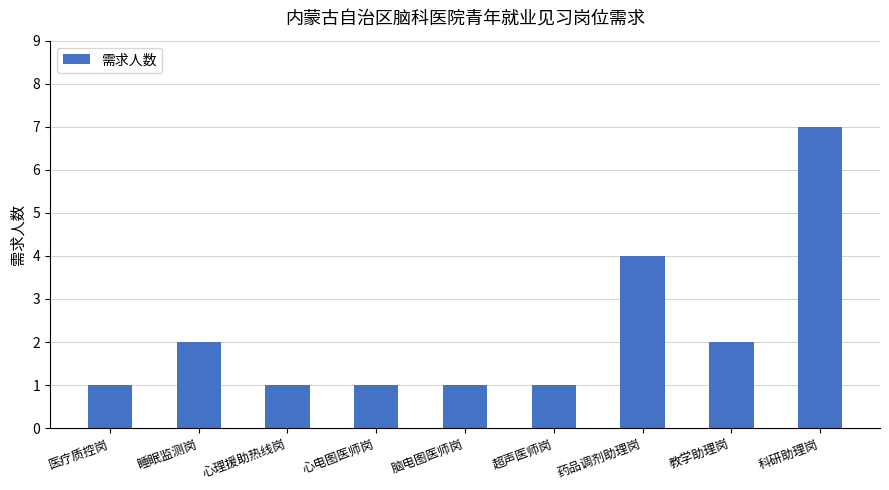

True or false: the data shows 10 at 科研助理岗.

False